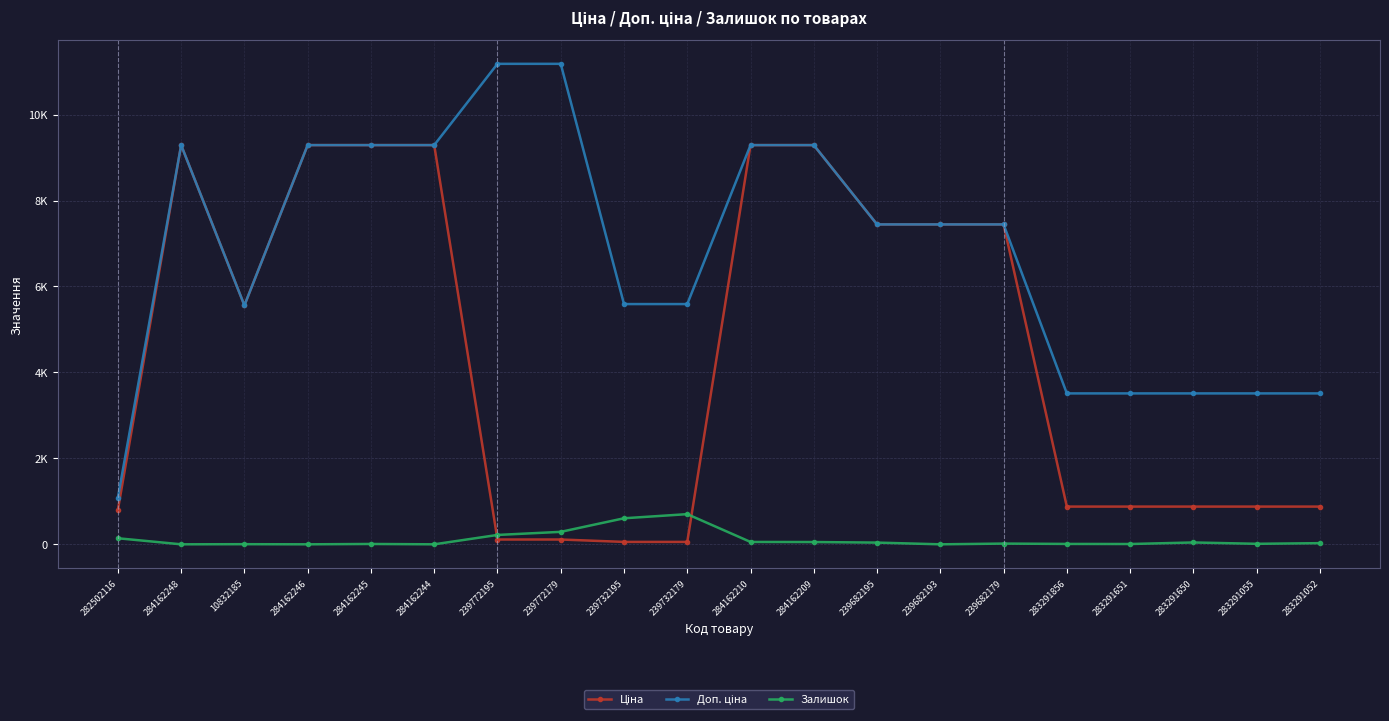

Reading right to left, list all the values displayed in this chart.

Ціна: 283291052=878.0	283291055=878.0	283291650=878.0	283291651=878.0	283291856=878.0	239682179=7444.6	239682193=7444.6	239682195=7444.6	284162209=9290.5	284162210=9290.5	239732179=55.9	239732195=55.9	239772179=111.8	239772195=111.8	284162244=9290.5	284162245=9290.5	284162246=9290.5	10832185=5560.3	284162248=9290.5	282502116=802.1
Доп. ціна: 283291052=3511.9	283291055=3511.9	283291650=3511.9	283291651=3511.9	283291856=3511.9	239682179=7444.6	239682193=7444.6	239682195=7444.6	284162209=9290.5	284162210=9290.5	239732179=5591.0	239732195=5591.0	239772179=11182.0	239772195=11182.0	284162244=9290.5	284162245=9290.5	284162246=9290.5	10832185=5560.3	284162248=9290.5	282502116=1087.0
Залишок: 283291052=27.0	283291055=12.0	283291650=43.0	283291651=7.0	283291856=9.0	239682179=17.0	239682193=0.0	239682195=40.0	284162209=53.0	284162210=55.0	239732179=702.0	239732195=606.0	239772179=290.0	239772195=218.0	284162244=0.0	284162245=8.0	284162246=0.0	10832185=3.0	284162248=0.0	282502116=141.0